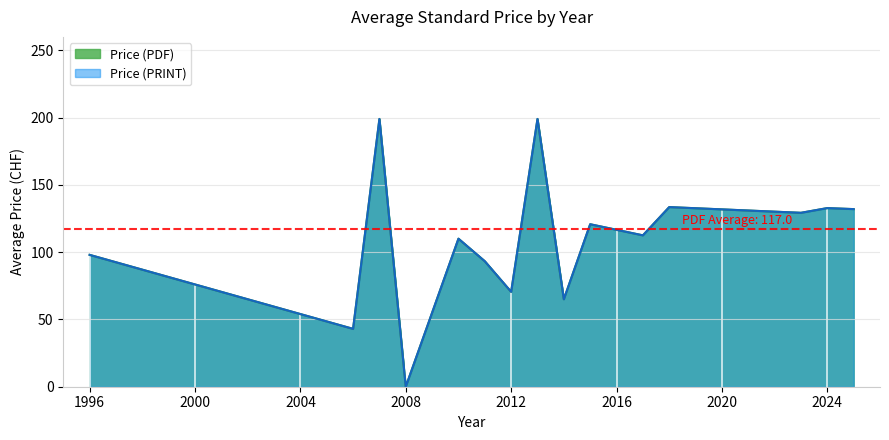

How many lines are shown in the chart?

2